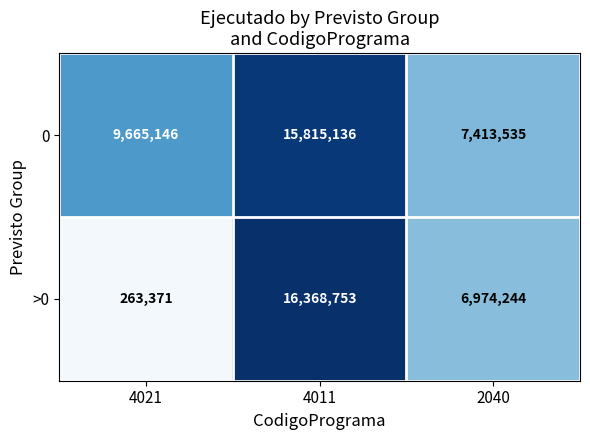

What is the sum of all 0 values?

32893817